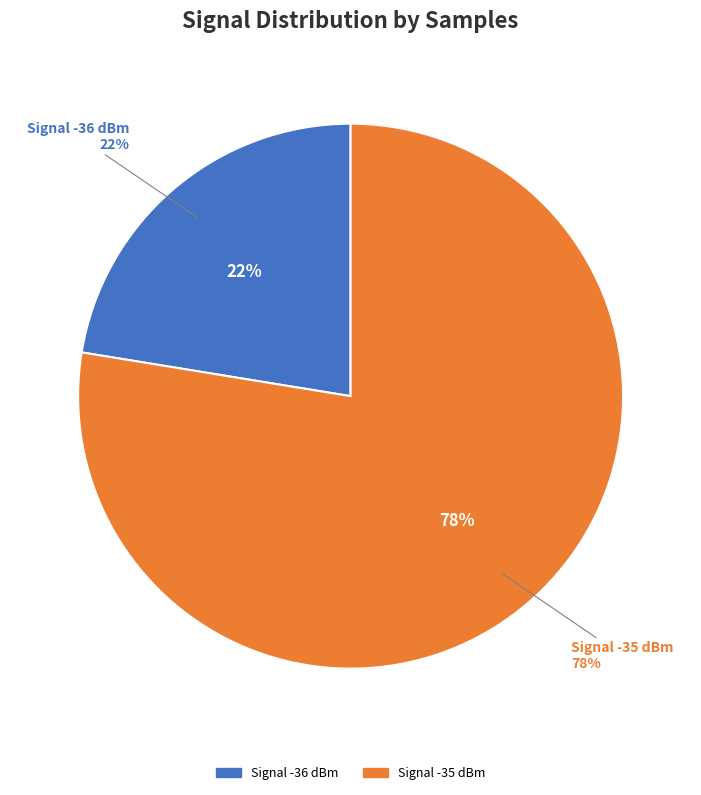

Is it true that 10 is 8% of the pie?

False